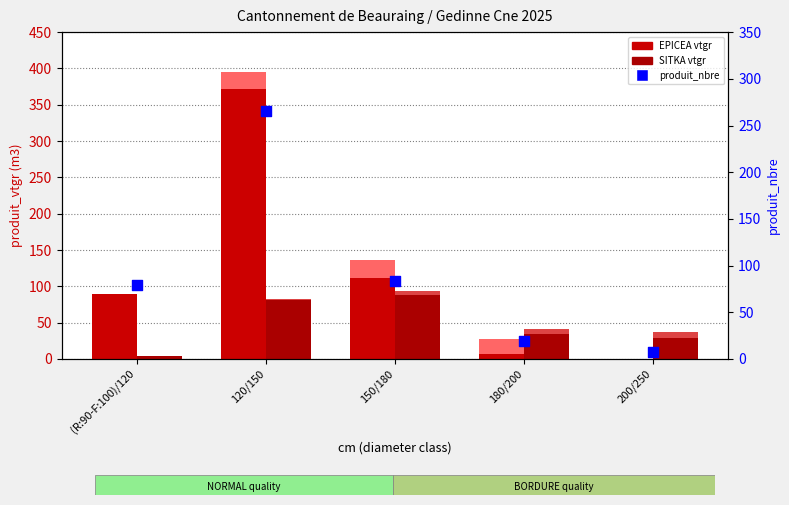

What is the total value across all series at 180/200?

87.5